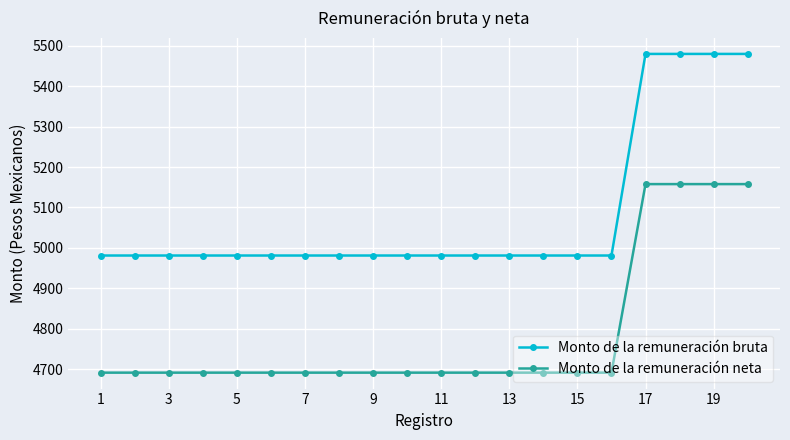

What is the minimum value for Monto de la remuneración bruta?

4981.0